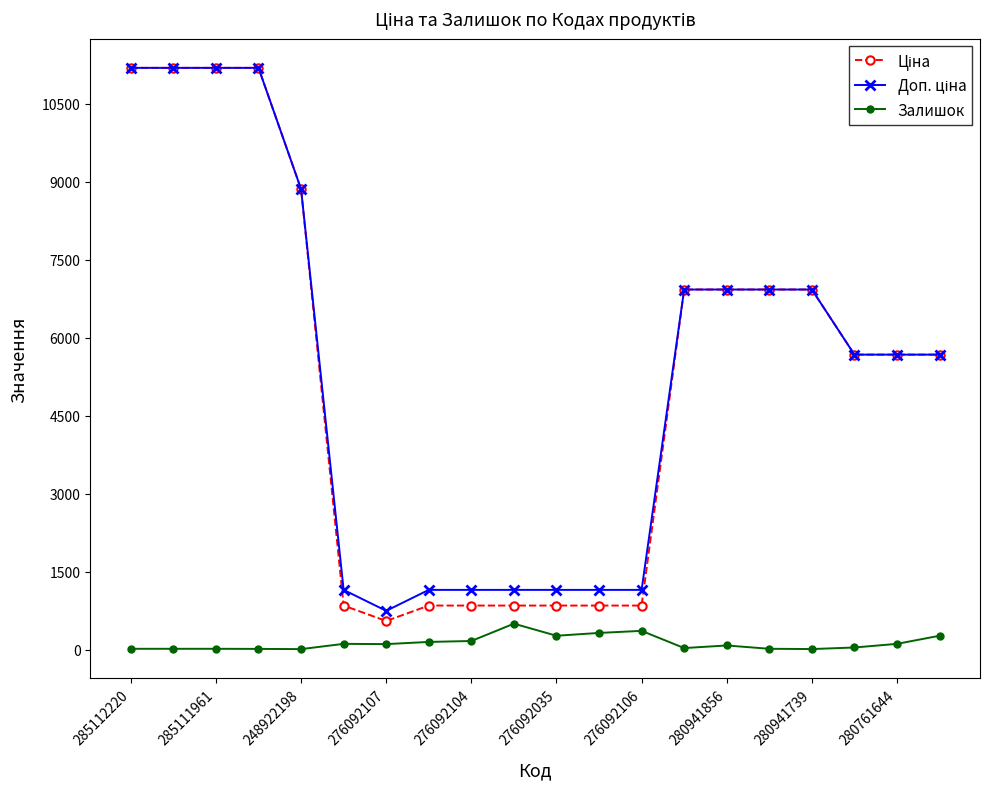

What is the total value across all series at 276092035?

2266.2